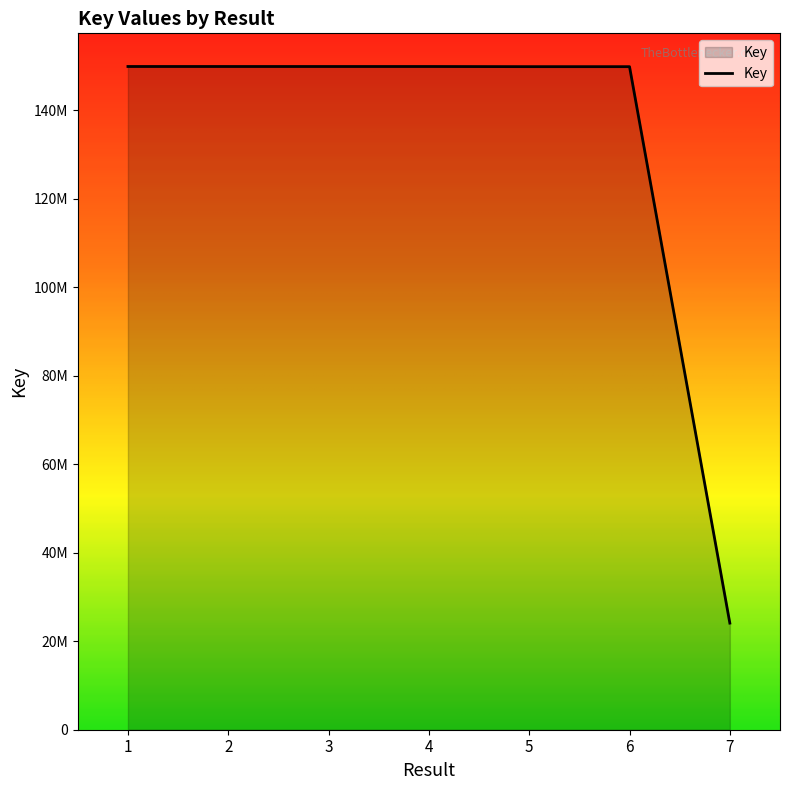

Reading left to right, what are all the values shown in this chart?

1=149901813	2=149901096	3=149900521	4=149899862	5=149866865	6=149863865	7=24096631